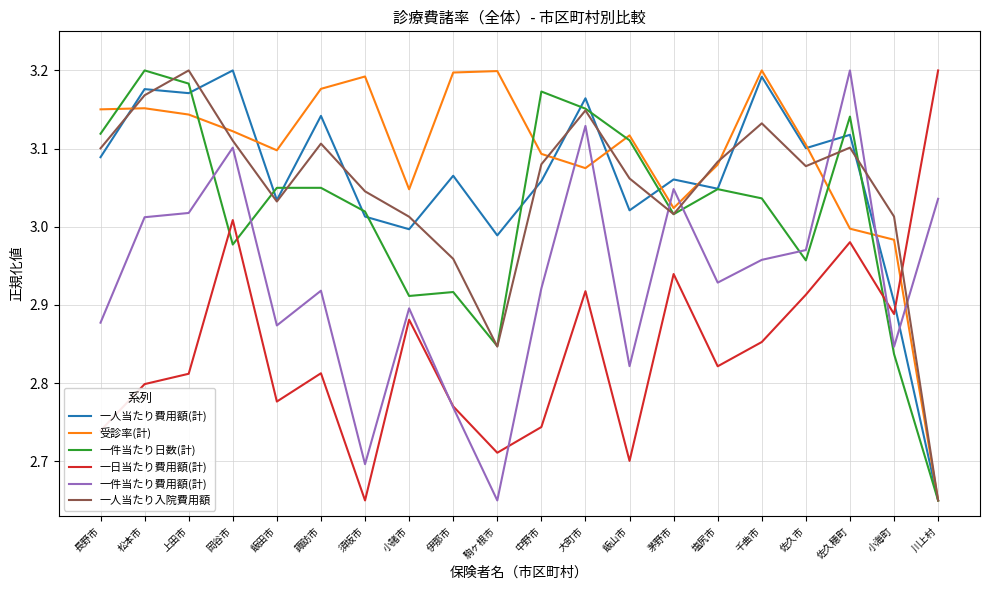

Which series changed the most between 伊那市 and 佐久穂町?

一件当たり費用額(計)